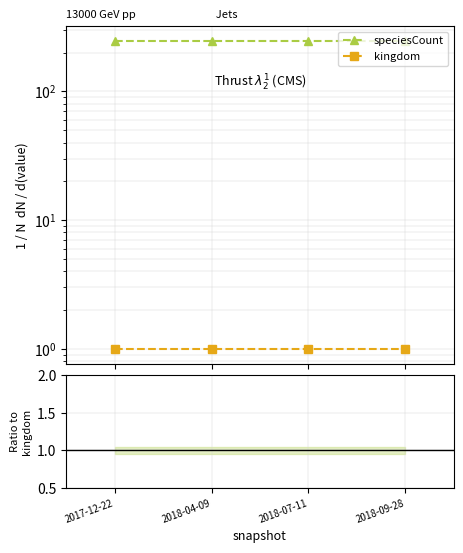

True or false: kingdom has more than 1 points higher than both neighbors.

False